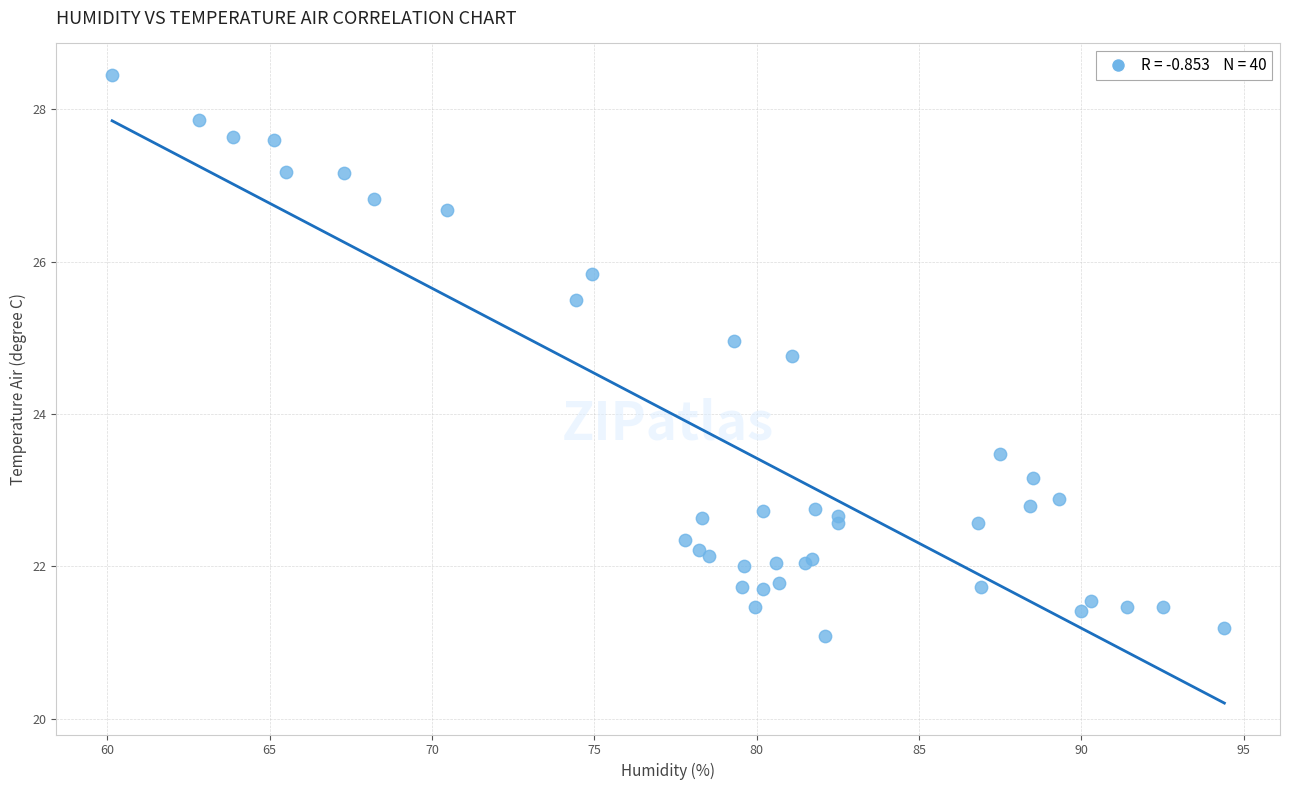

What Y value in the scatter plot is closest to 24?

23.5